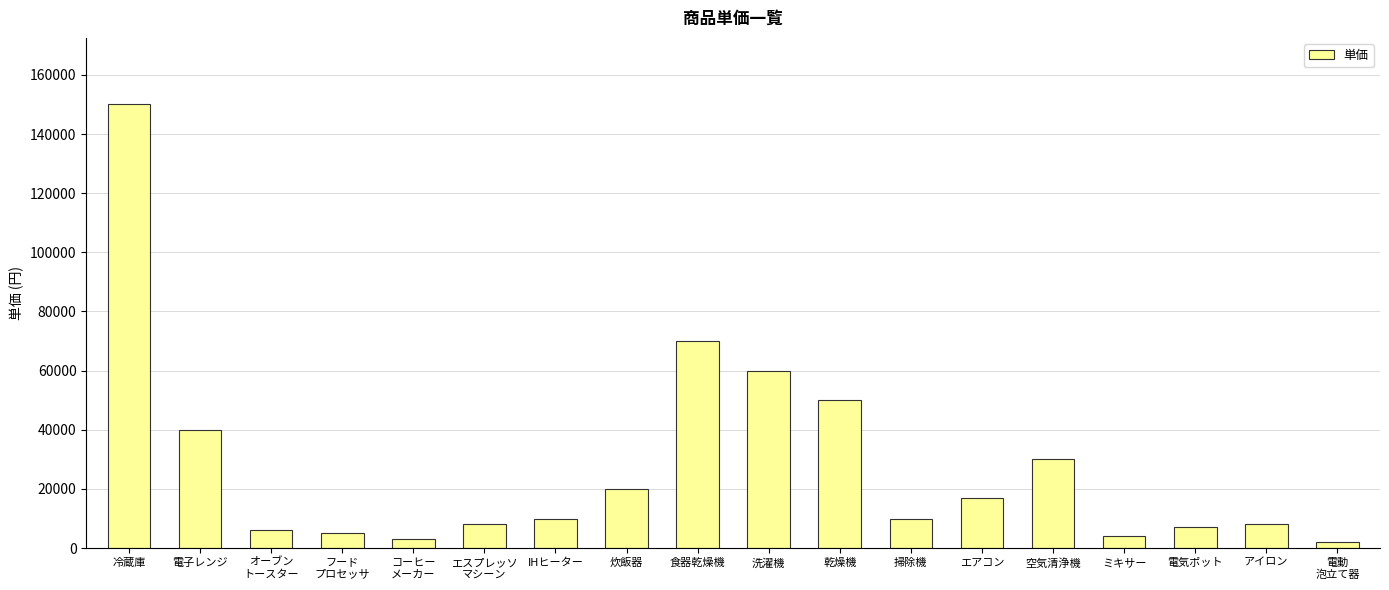

What value does the data have at ミキサー?

4000